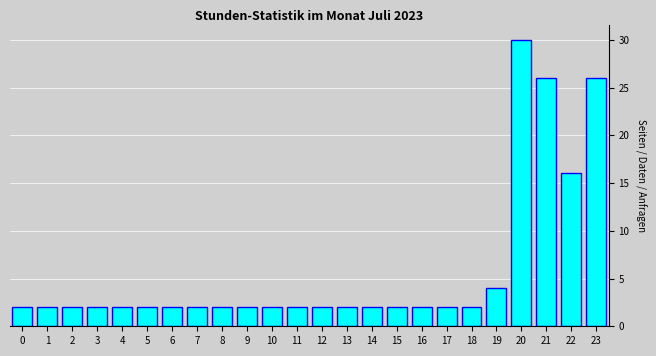

Reading left to right, list all the values displayed in this chart.

2	2	2	2	2	2	2	2	2	2	2	2	2	2	2	2	2	2	2	4	30	26	16	26